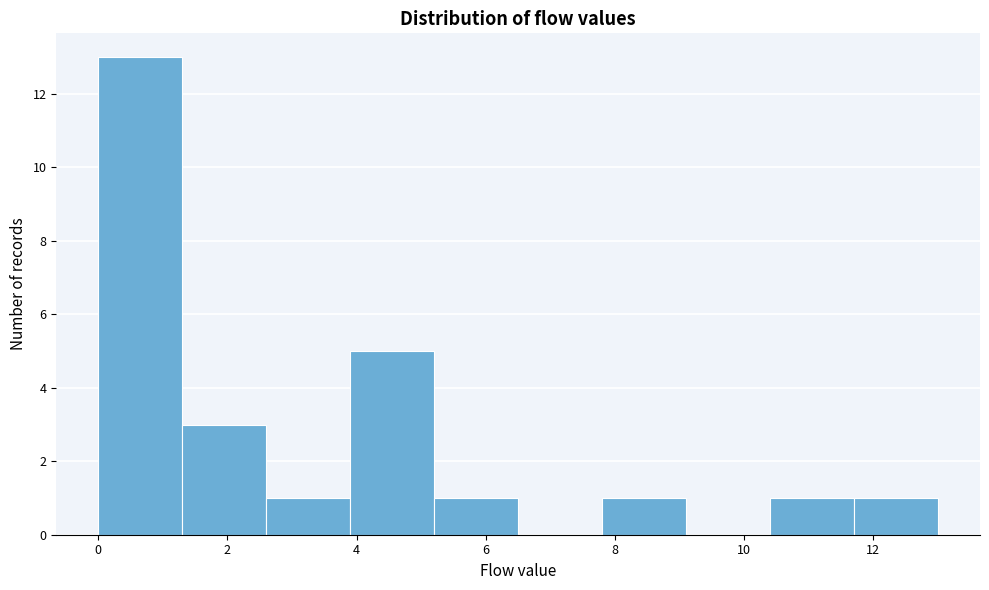

What is the height of the bar covering 0.0 to 1.3 on the x-axis? Neither the bar edges nor the heights are printed on the chart, so give them approximately, as read against the axes.

13